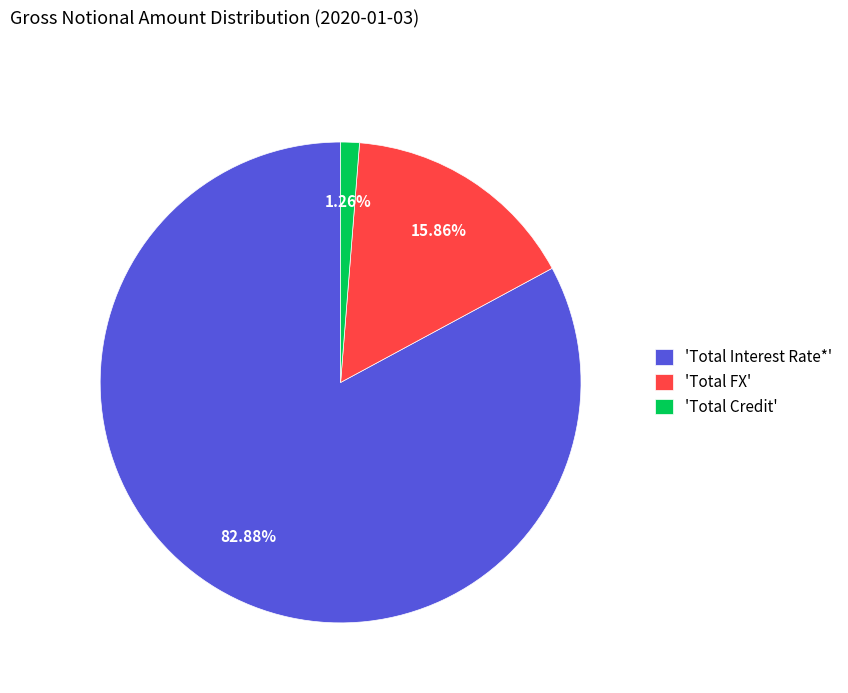

Count the number of slices in the pie.

3